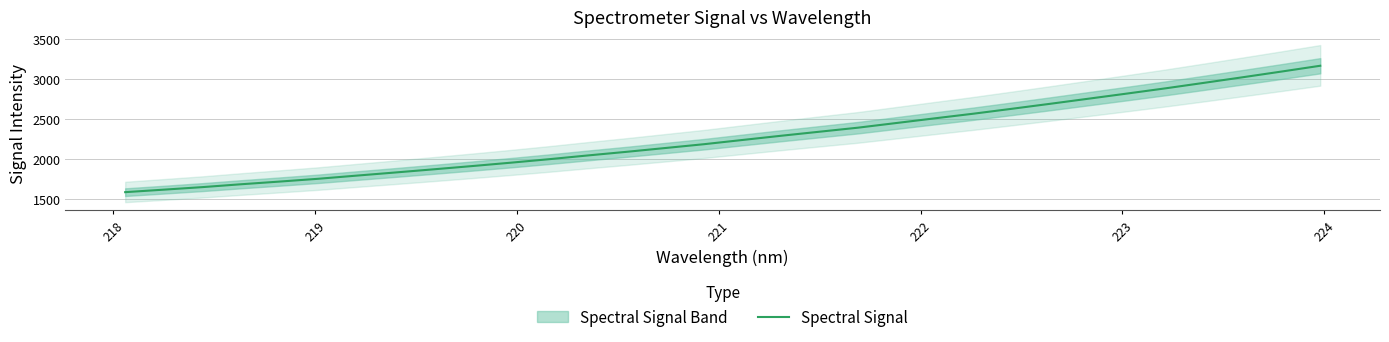

What is the lowest value of the Spectral Signal series?

1590.5